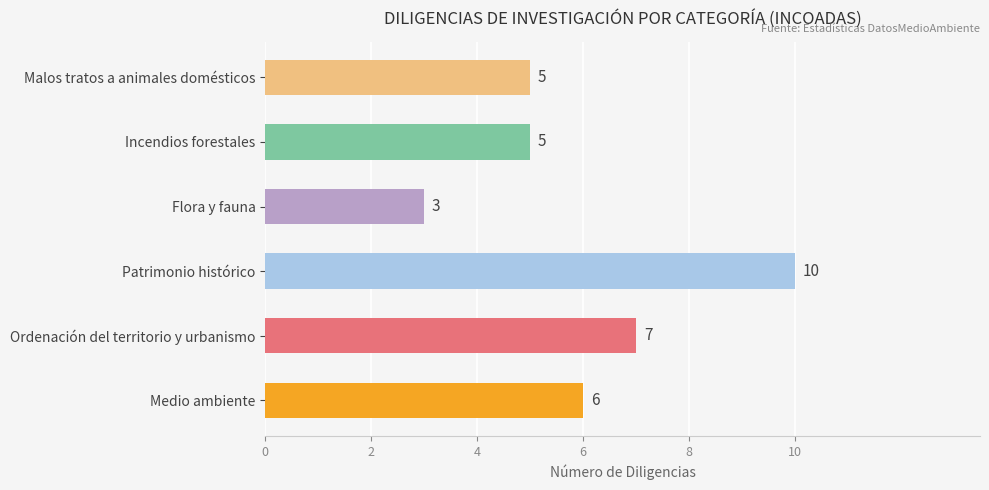

How many values are between 5 and 7?

4